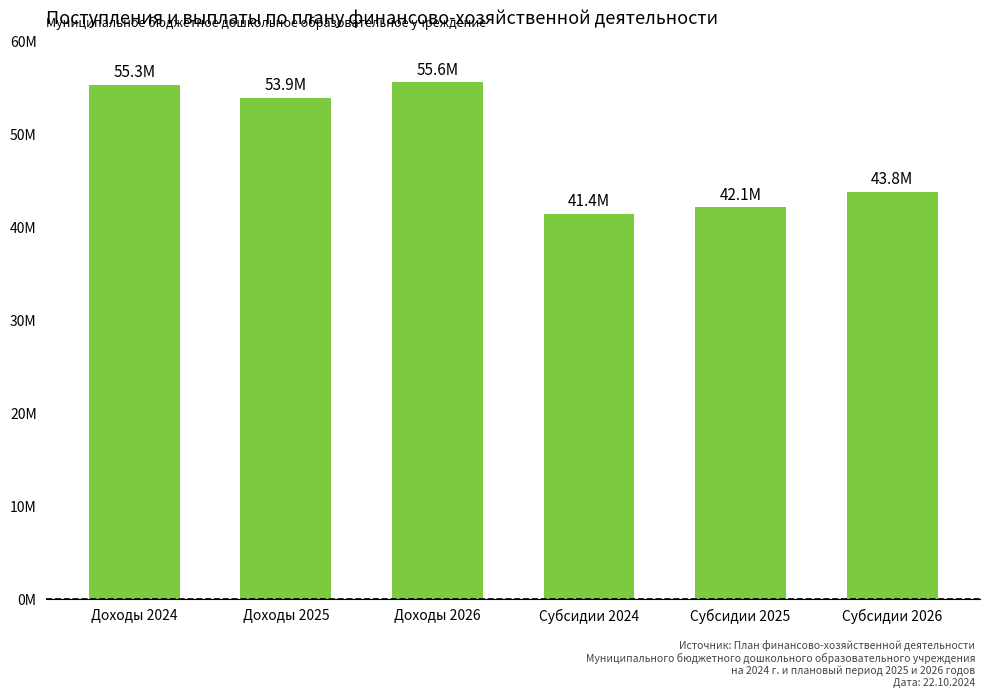

What is the label of the 1st bar from the right?

Субсидии 2026